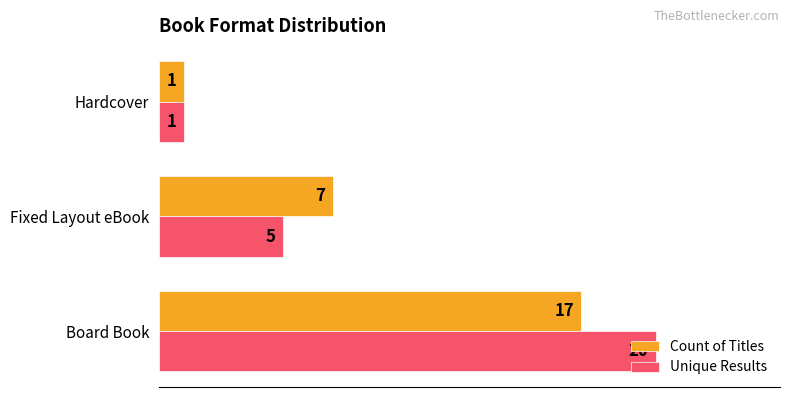

What is the sum of the Unique Results values at Board Book and Fixed Layout eBook?

25